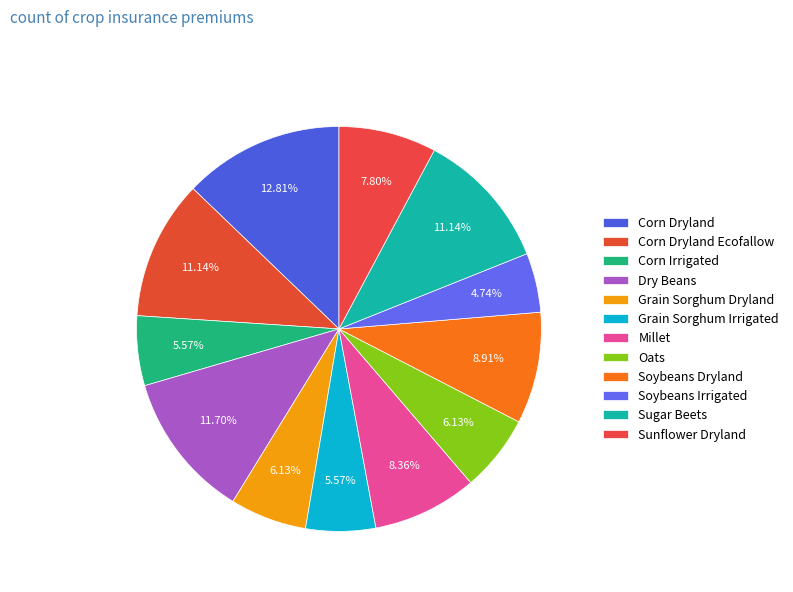

Is Grain Sorghum Irrigated the majority of the pie?

No